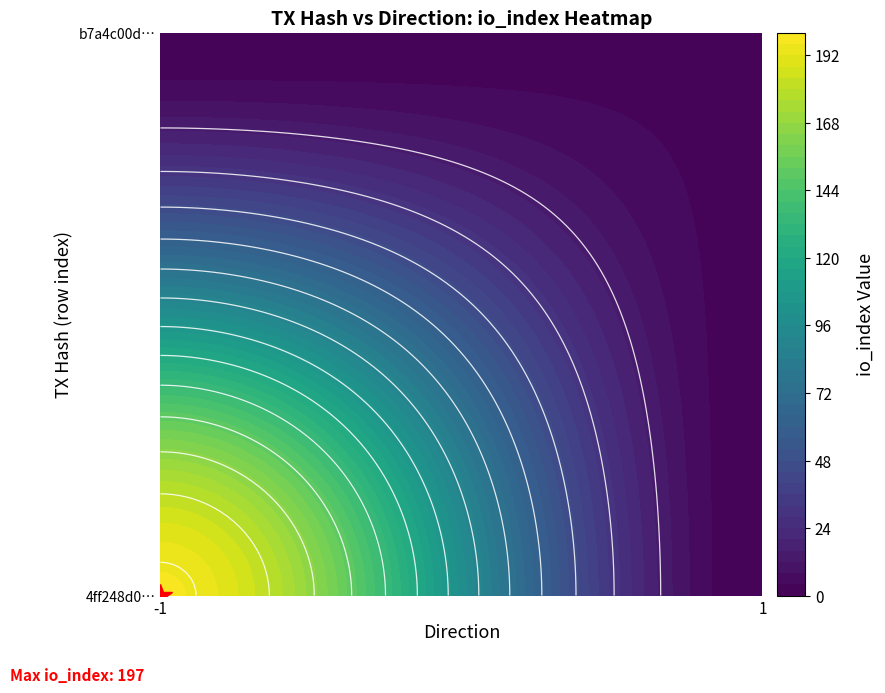

The b7a4c00dc25785999c807cf35c15b35e9ce2a1c series shows 1 at direction. True or false?

True